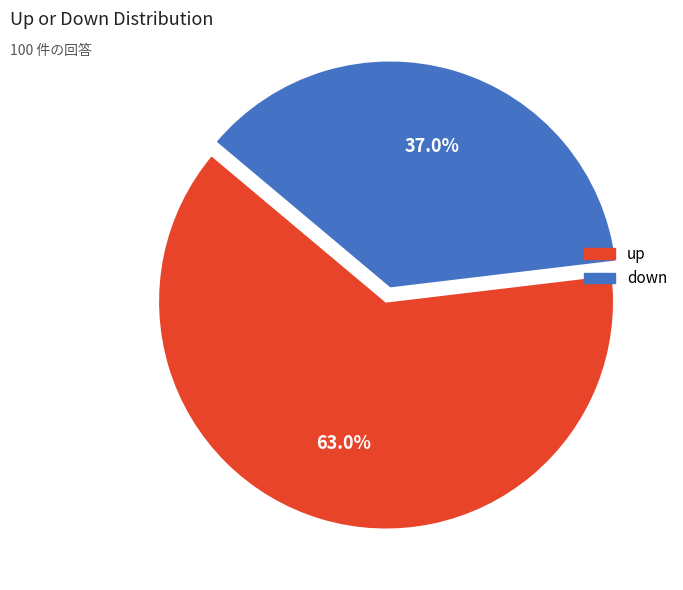

Which slice is the largest?

up